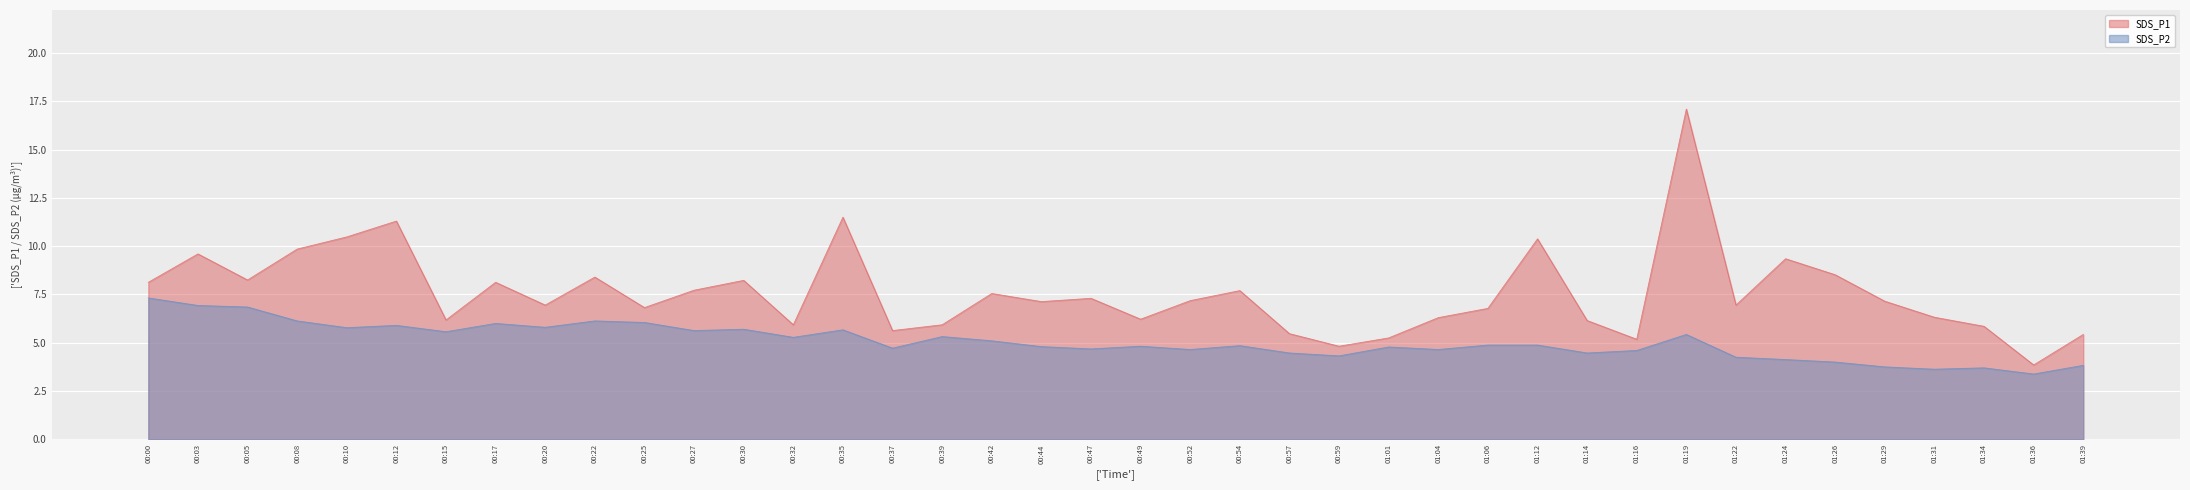

What is the label of the 29th point from the left?

01:12